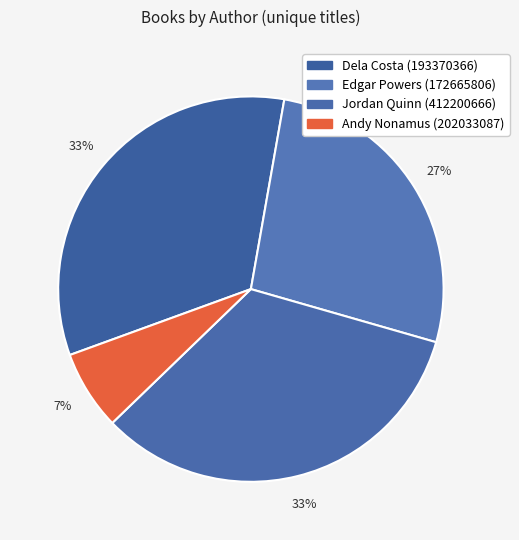

How many segments does this pie chart have?

4